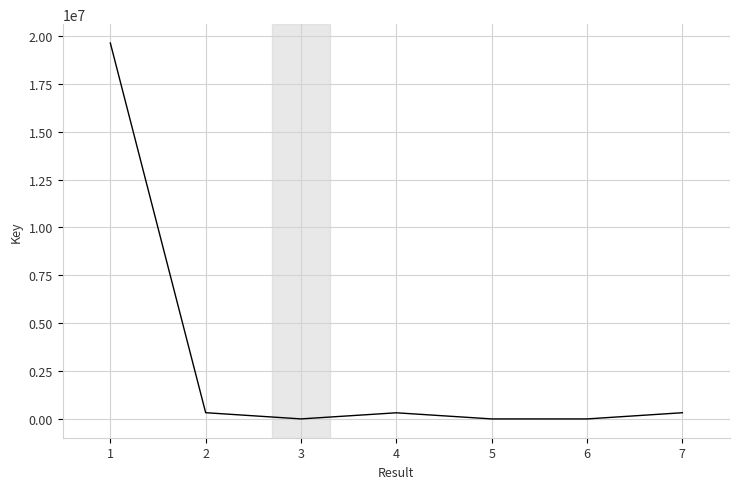

What is the maximum value shown in the chart?

19626324